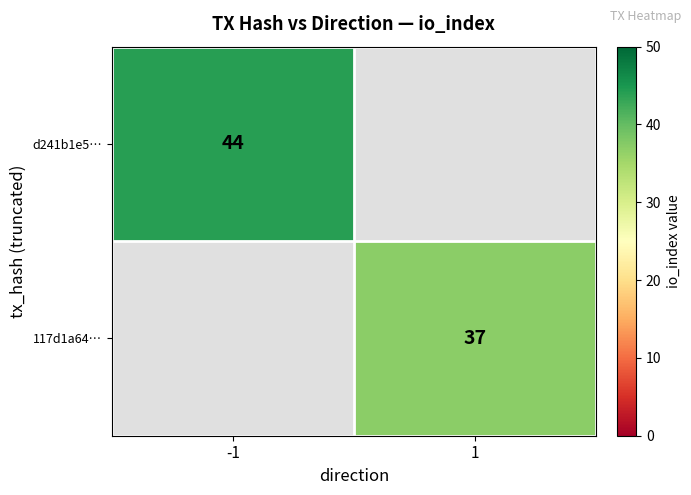

The value of d241b1e5… at -1 is 74. True or false?

False